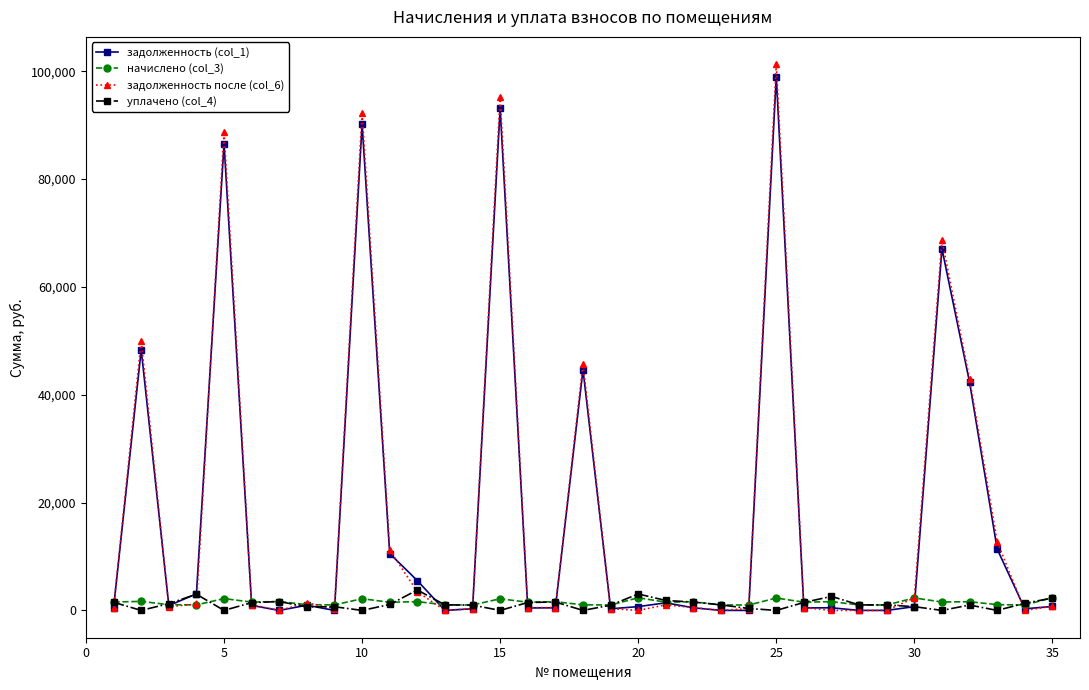

True or false: задолженность после (col_6) has more than 2 points higher than both neighbors.

True